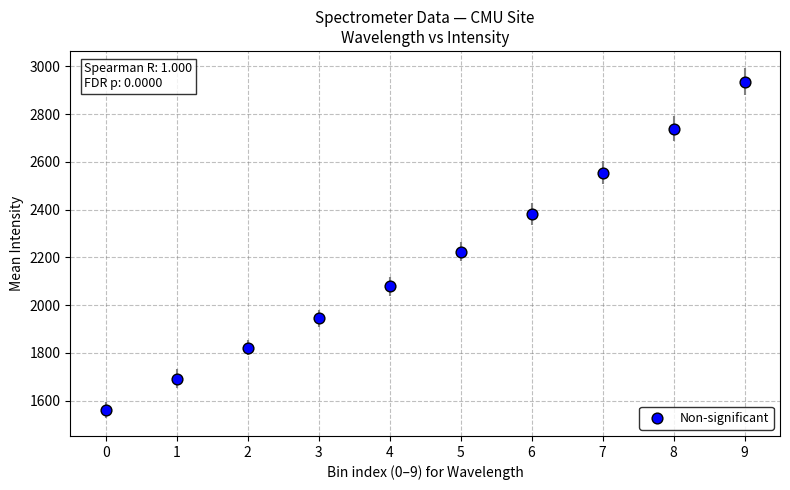

What is the range of Y values (max minus min)?

1376.2